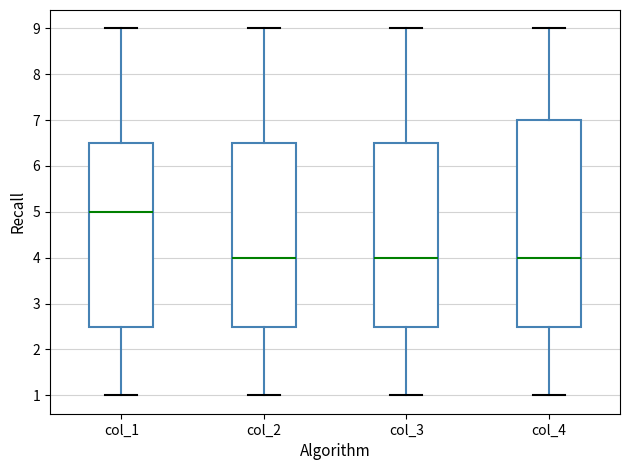

Reading left to right, read every box against the y-axis: the position of its median line, the range the box covers, and the ends of its whiskers. The values are not printed on the chart, so give them approximately, as read against the axis.

col_1: median 5.0, box 2.5 to 6.5, whiskers 1.0 to 9.0
col_2: median 4.0, box 2.5 to 6.5, whiskers 1.0 to 9.0
col_3: median 4.0, box 2.5 to 6.5, whiskers 1.0 to 9.0
col_4: median 4.0, box 2.5 to 7.0, whiskers 1.0 to 9.0